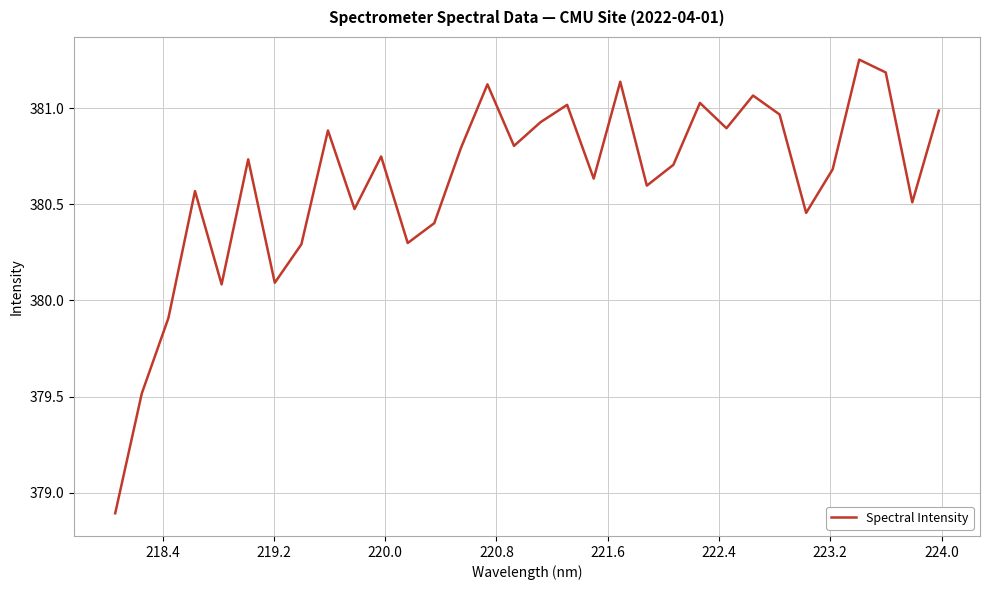

What is the difference between the maximum and minimum values?

2.4